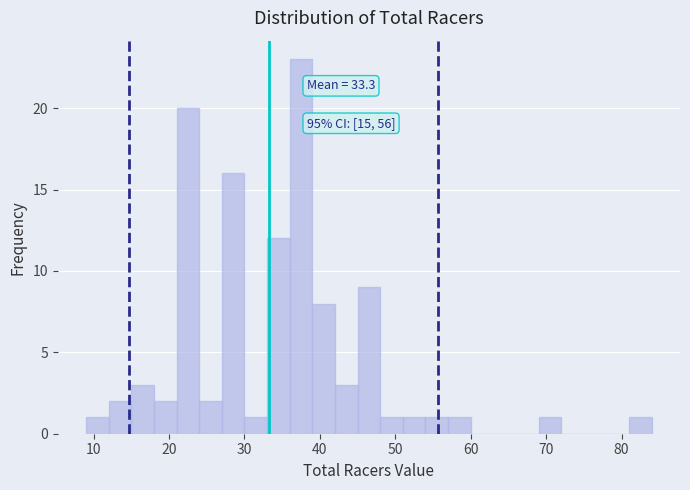

Read against the x-axis, roughly where is the centre of the tallest bar?

38